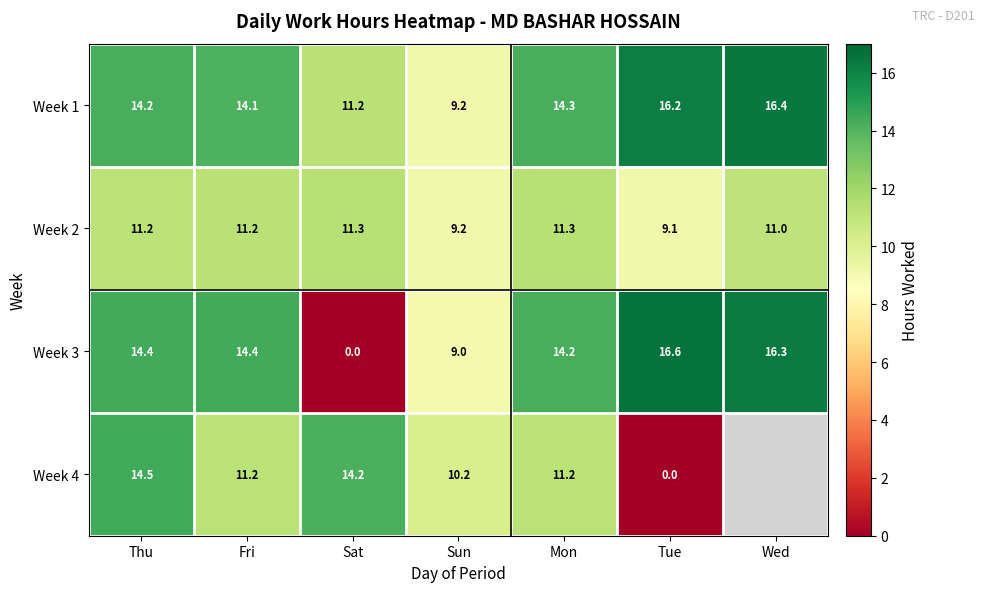

At which label is Week 1 closest to 12?

Sat